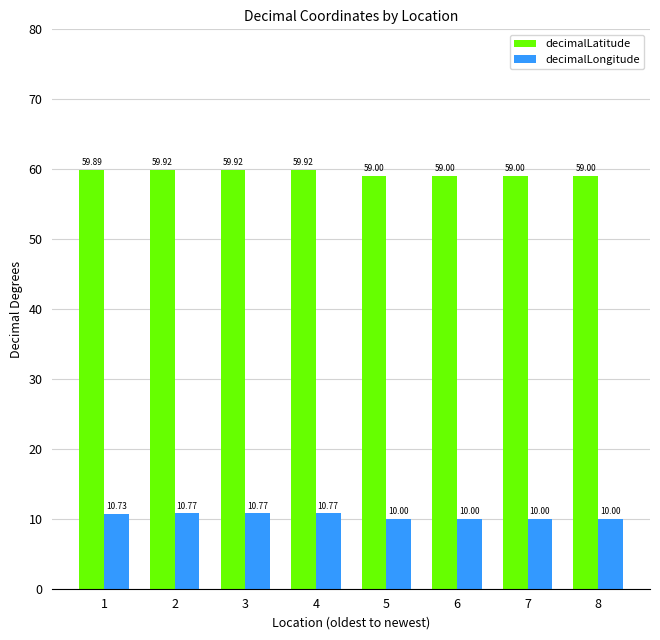

How many decimalLongitude values are between 10 and 11?

8